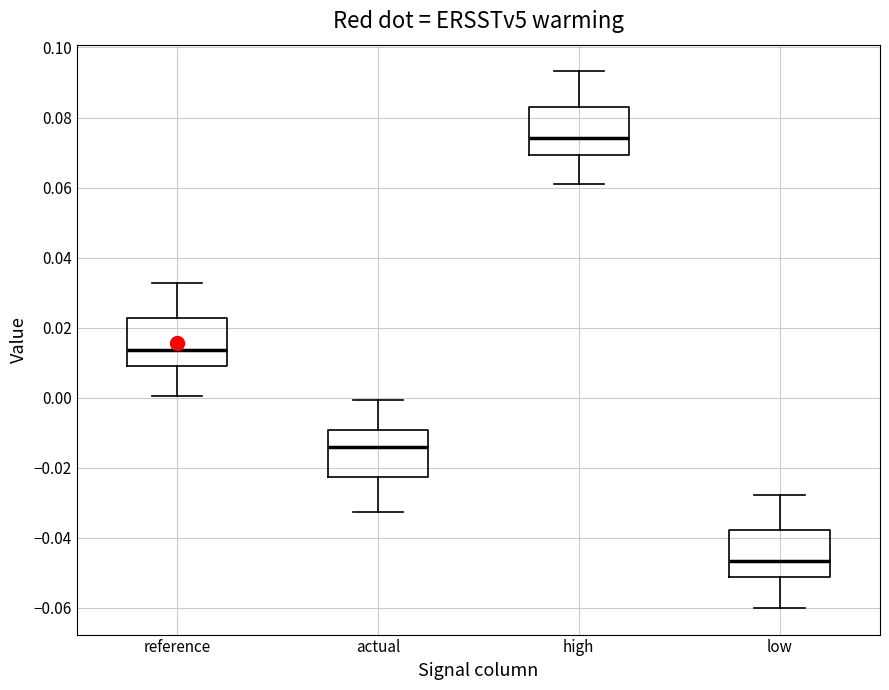

Which box has the lowest median line?

low